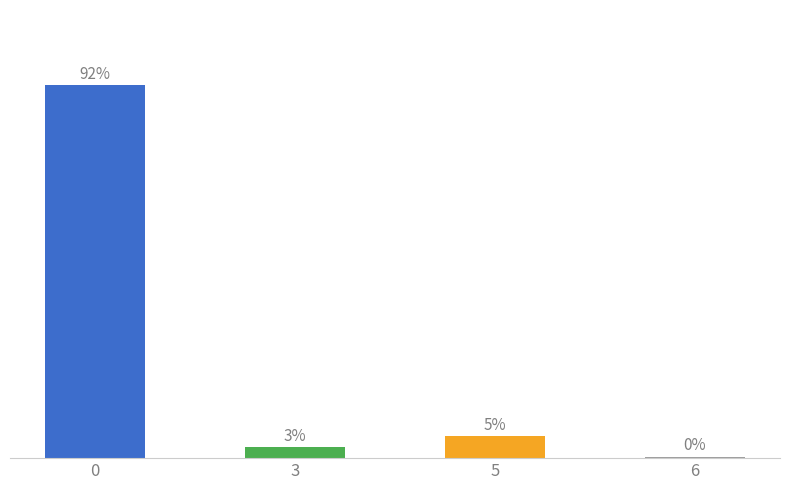

List the labels in order of value, largest first.

0, 5, 3, 6